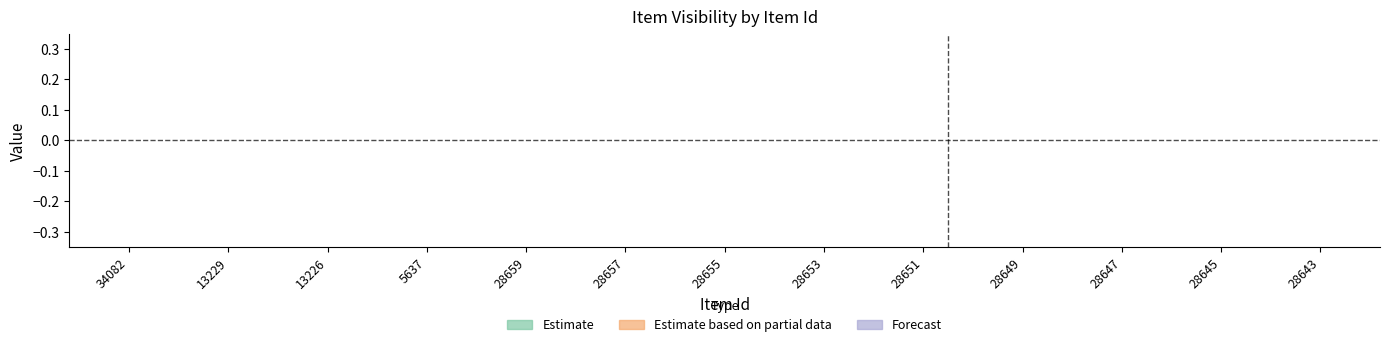

The value of public at 28654 is 1. True or false?

False